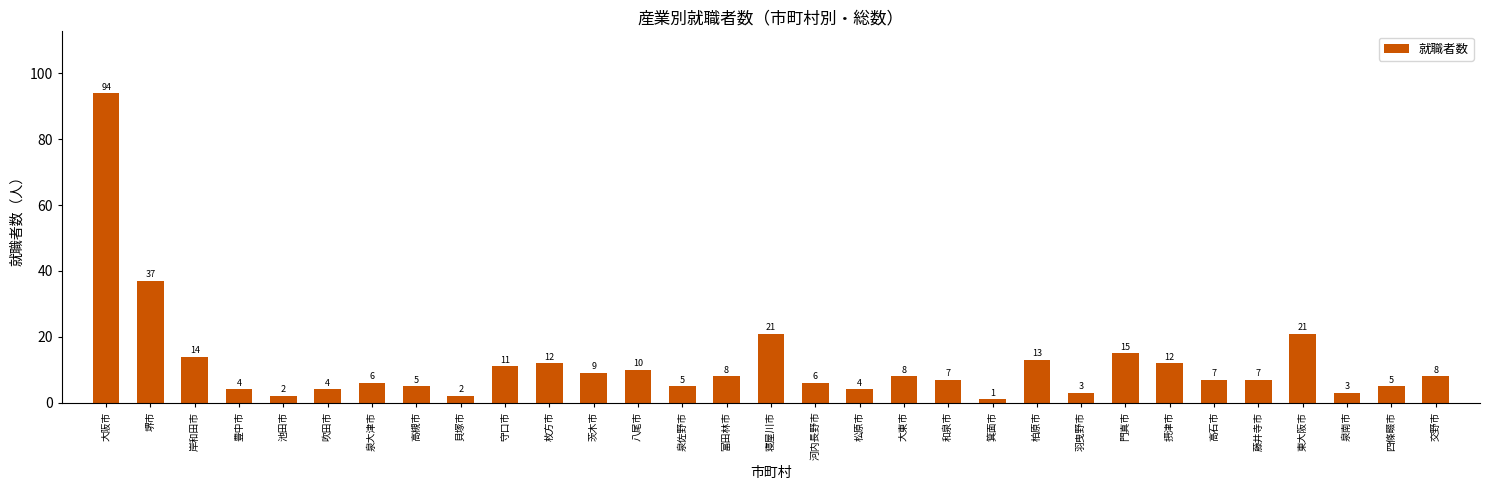

Reading left to right, list all the values displayed in this chart.

大阪市=94	堺市=37	岸和田市=14	豊中市=4	池田市=2	吹田市=4	泉大津市=6	高槻市=5	貝塚市=2	守口市=11	枚方市=12	茨木市=9	八尾市=10	泉佐野市=5	富田林市=8	寝屋川市=21	河内長野市=6	松原市=4	大東市=8	和泉市=7	箕面市=1	柏原市=13	羽曳野市=3	門真市=15	摂津市=12	高石市=7	藤井寺市=7	東大阪市=21	泉南市=3	四條畷市=5	交野市=8